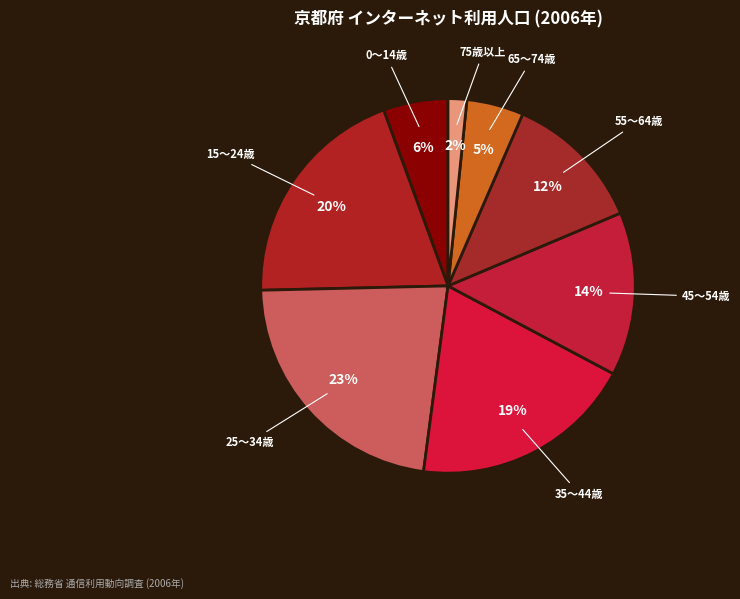

What is the largest slice in the pie chart?

25～34歳